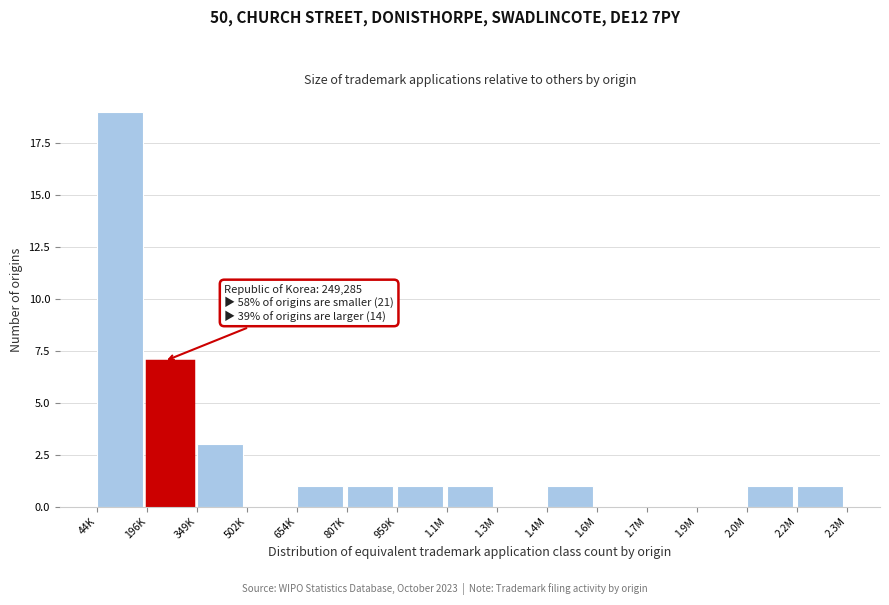

Reading left to right, transcribe all the data shown in this chart.

44K=19	196K=7	349K=3	502K=0	654K=1	807K=1	959K=1	1.1M=1	1.3M=0	1.4M=1	1.6M=0	1.7M=0	1.9M=0	2.0M=1	2.2M=1